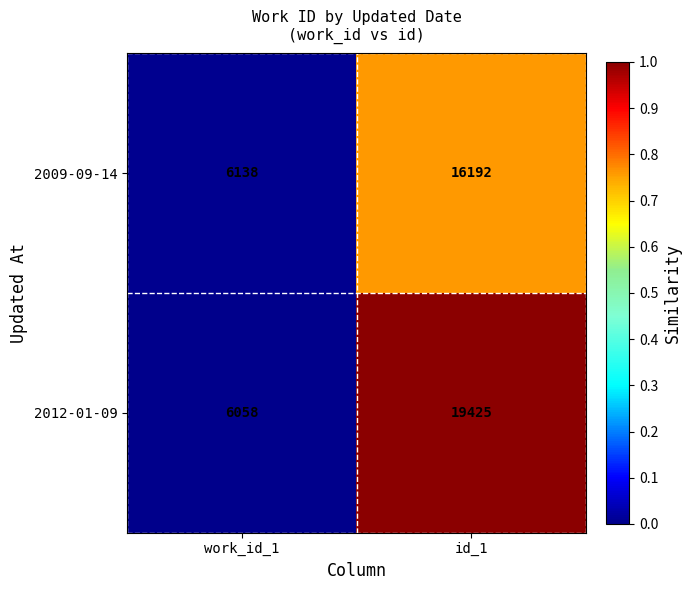

Reading left to right, list all the values displayed in this chart.

2009-09-14: work_id_1=6138	id_1=16192
2012-01-09: work_id_1=6058	id_1=19425